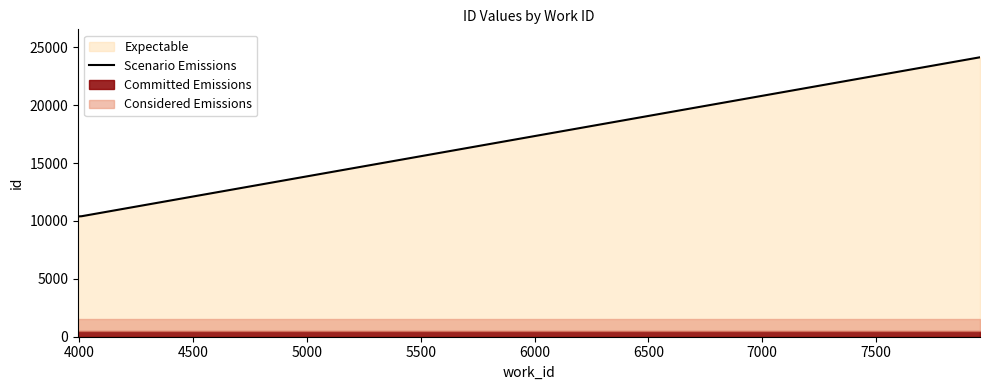

Does the chart have visible grid lines?

No